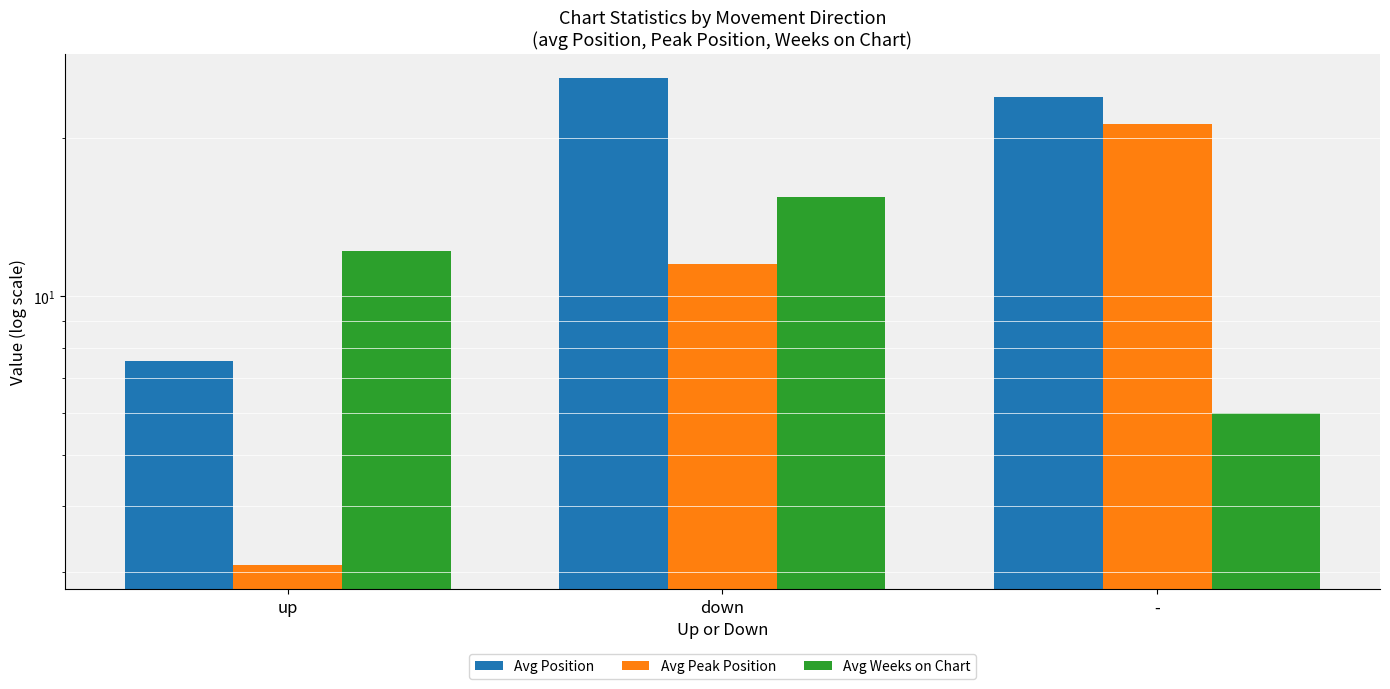

What is the label of the 2nd bar from the right?

down